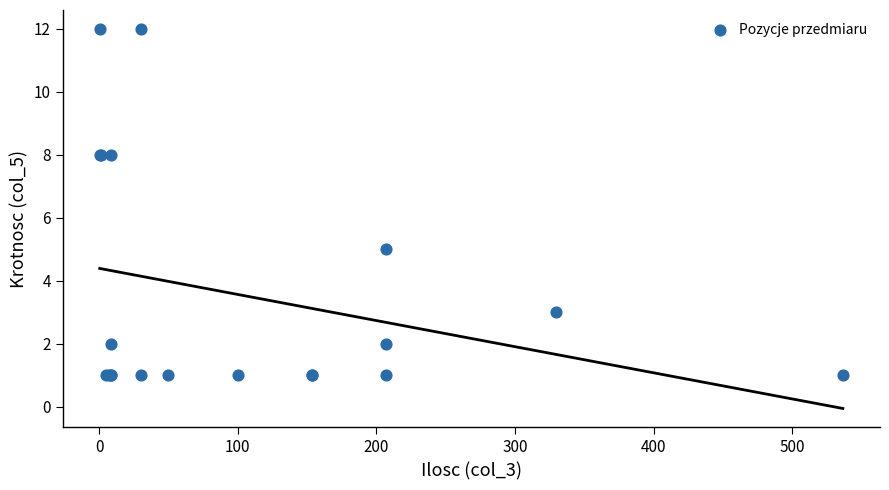

What Y value in the scatter plot is closest to 6?

5